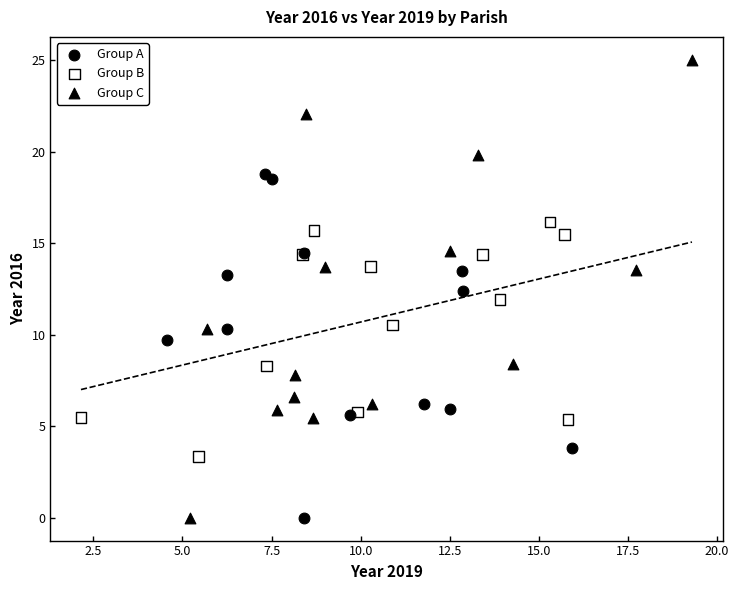

Which series has the largest Y range (max minus min)?

Group C